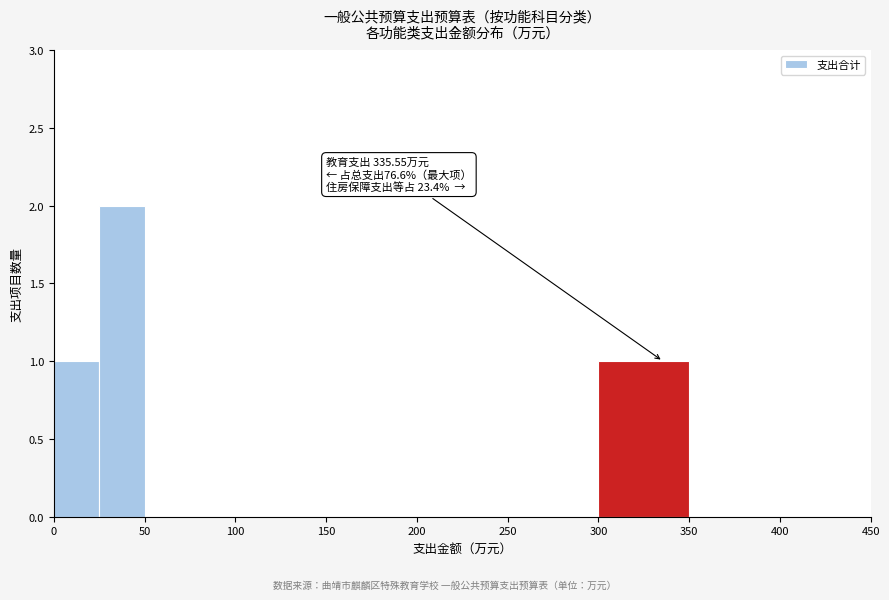

Over which range of the x-axis is the bar tallest?

25 to 50